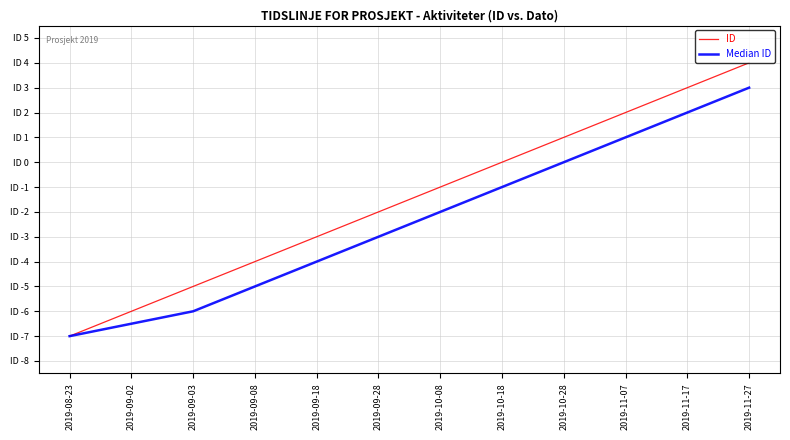

True or false: Median ID and ID intersect in this chart.

False